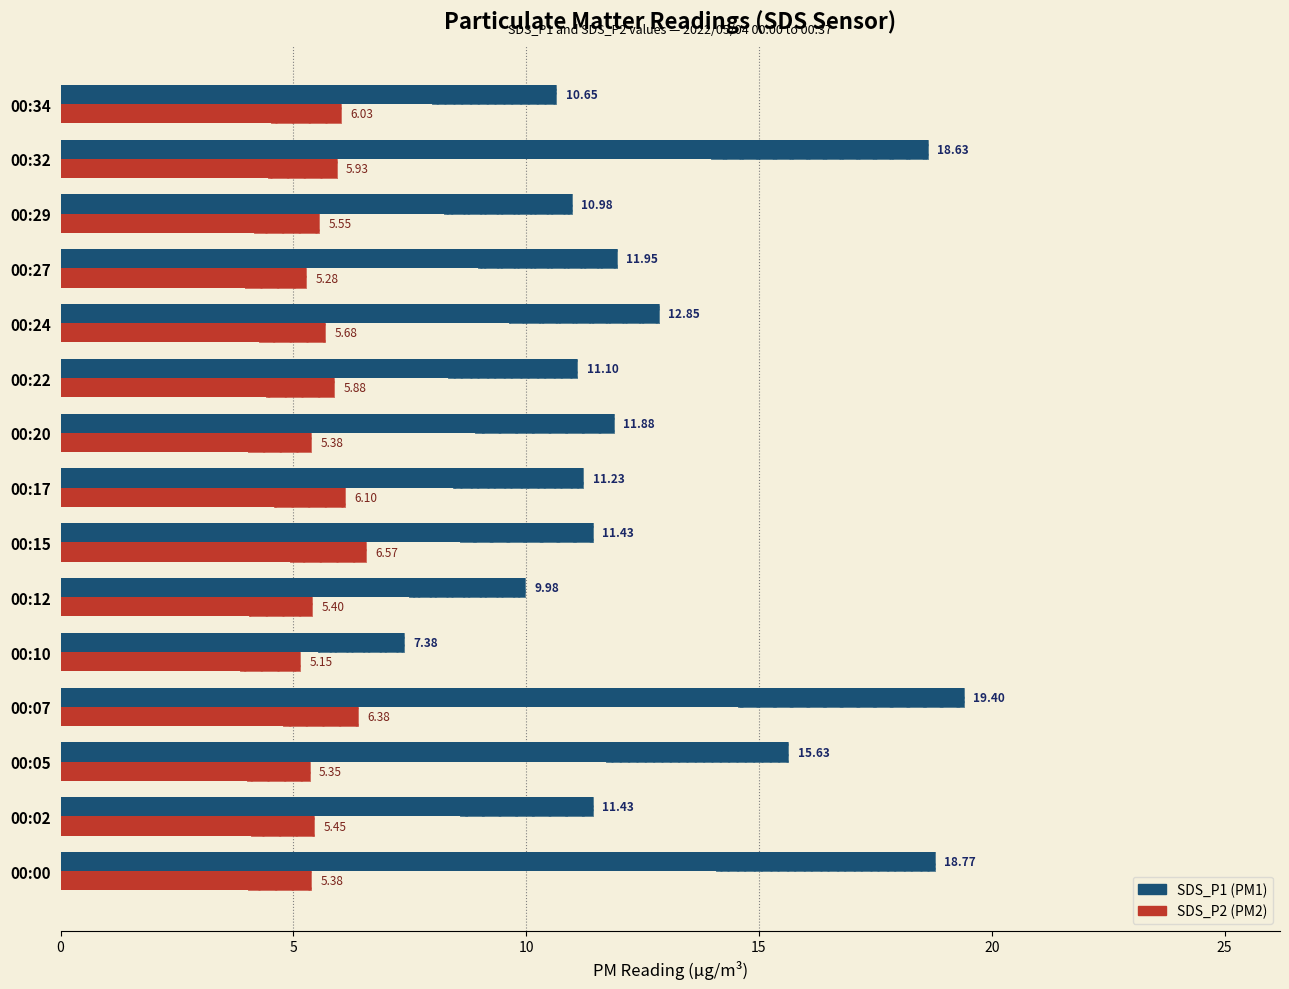

The value of SDS_P1 at 00:20 is 11.9. True or false?

True